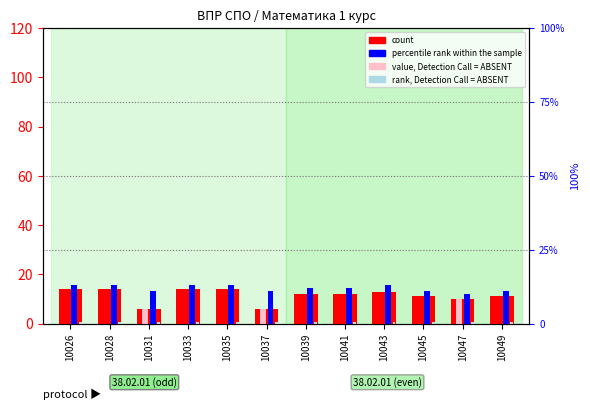

Reading left to right, transcribe all the data shown in this chart.

count: 14.0	14.0	6.0	14.0	14.0	6.0	12.0	12.0	13.0	11.0	10.0	11.0
value, Detection Call = ABSENT: 0.0	0.0	6.0	0.0	0.0	6.0	0.0	0.0	0.0	0.0	10.0	0.0
percentile rank within the sample: 13.0	13.0	11.0	13.0	13.0	11.0	12.0	12.0	13.0	11.0	10.0	11.0
rank, Detection Call = ABSENT: 0.5	0.5	0.5	0.5	0.5	0.5	0.5	0.5	0.5	0.5	0.5	0.5